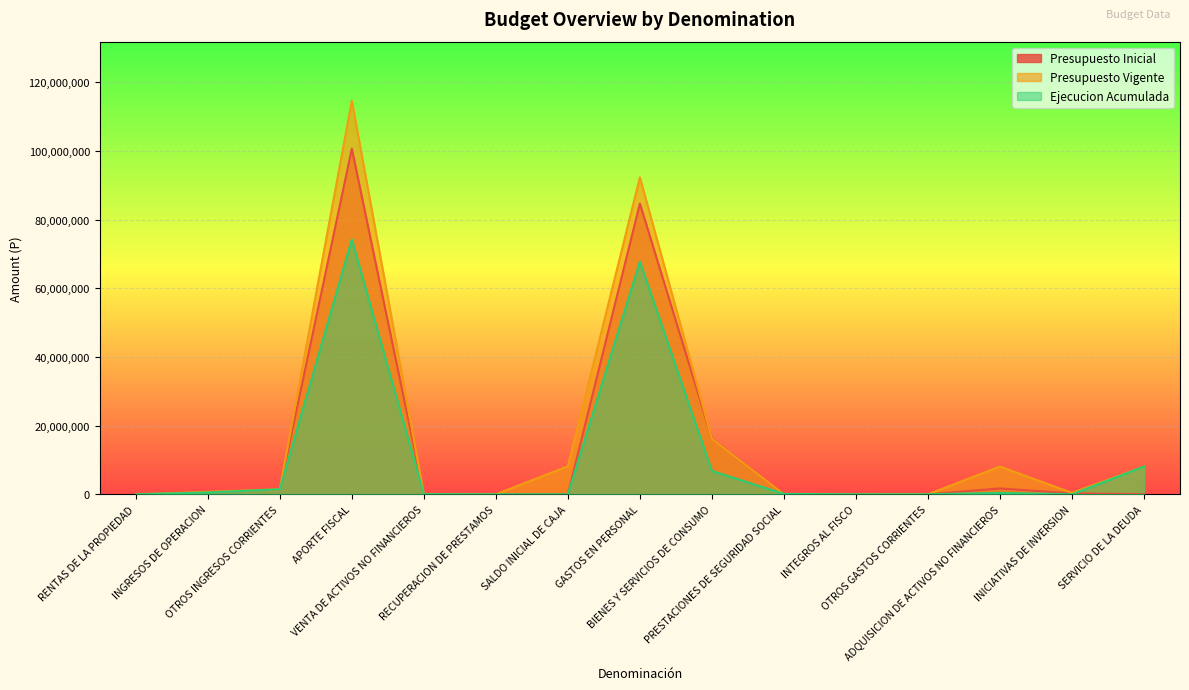

What is the difference between the Presupuesto Inicial values at BIENES Y SERVICIOS DE CONSUMO and APORTE FISCAL?

84393140